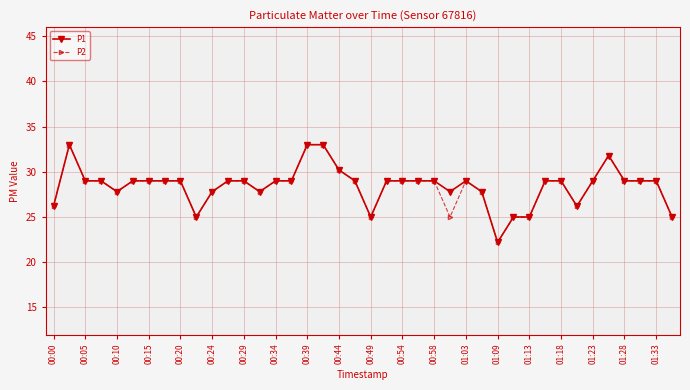

What is the highest value of the P1 series?

33.0